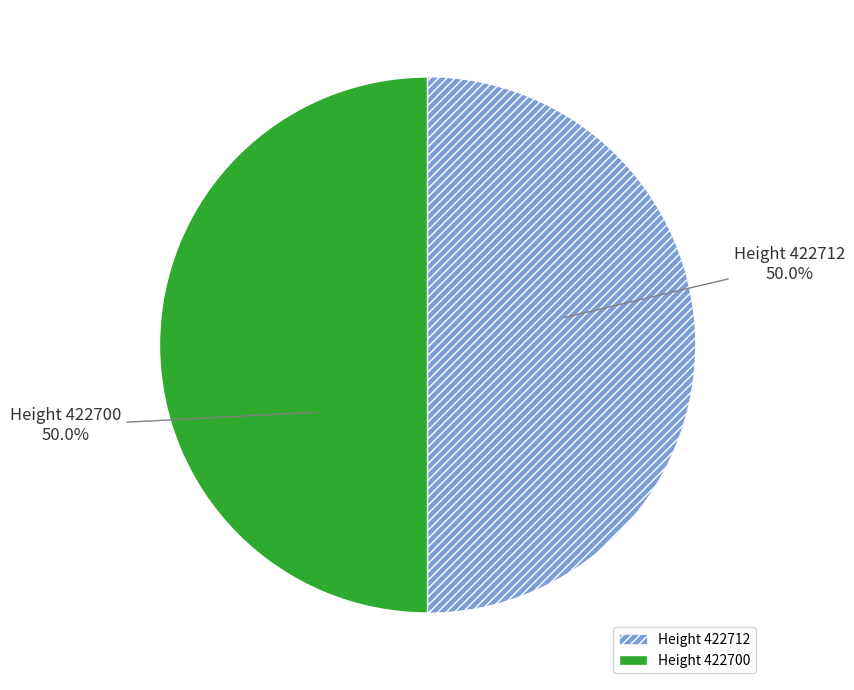

What percentage is NOT represented by Height 422712?

50.0%